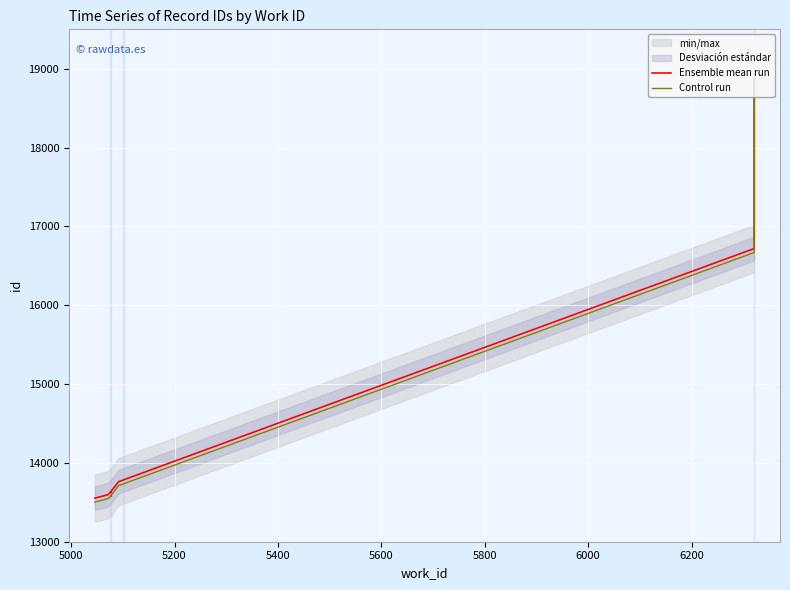

What is the value of the Control run point at the 2nd from the left?

13546